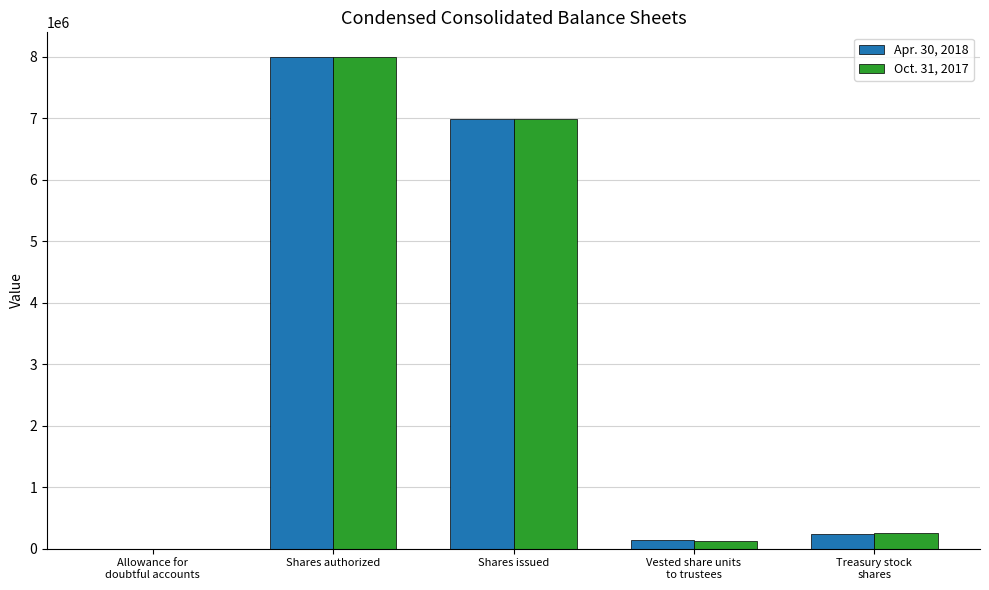

At which category is the sum across all series the highest?

Shares authorized